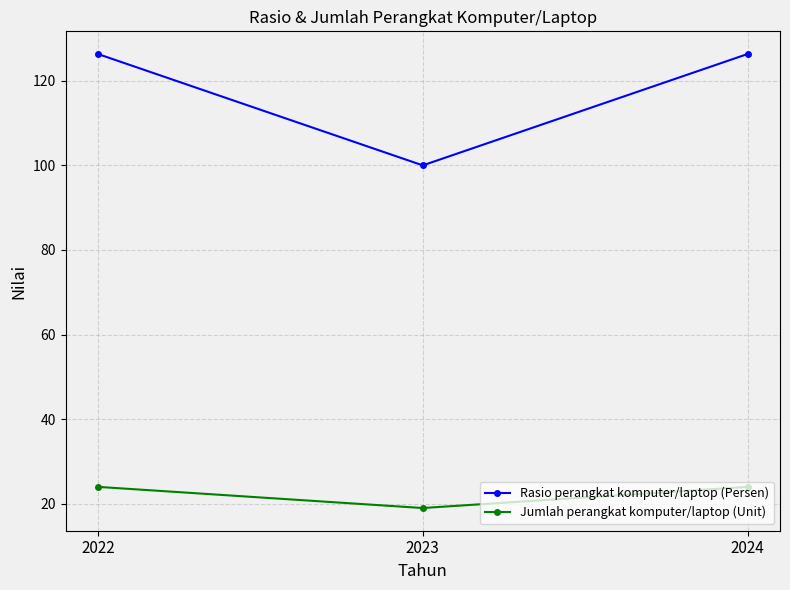

Reading left to right, transcribe all the data shown in this chart.

Rasio perangkat komputer/laptop (Persen): 2022=126.3	2023=100.0	2024=126.3
Jumlah perangkat komputer/laptop (Unit): 2022=24.0	2023=19.0	2024=24.0